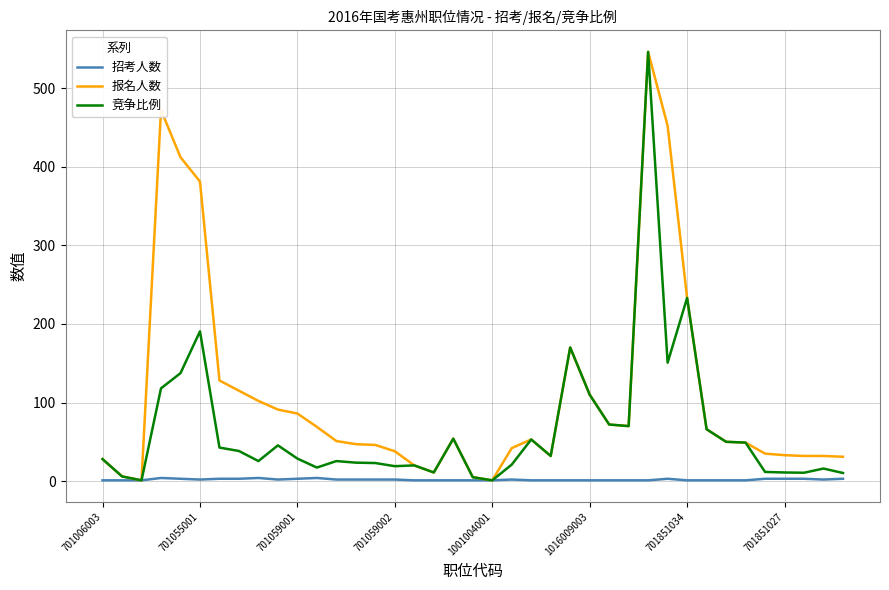

Rank the series by their average value, from lowest to highest.

招考人数, 竞争比例, 报名人数